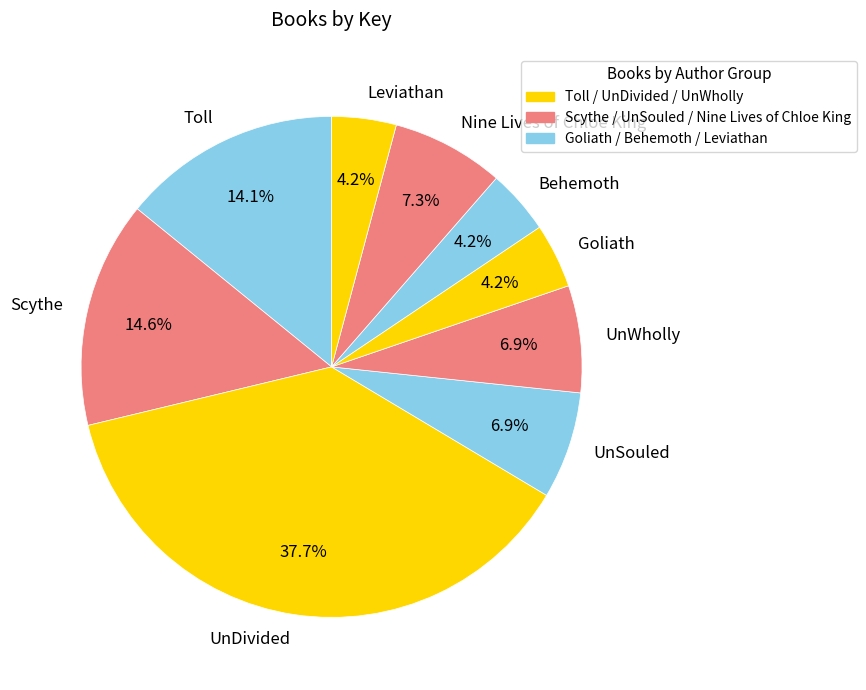

To the nearest percent, what percentage of the pie is Goliath?

4%